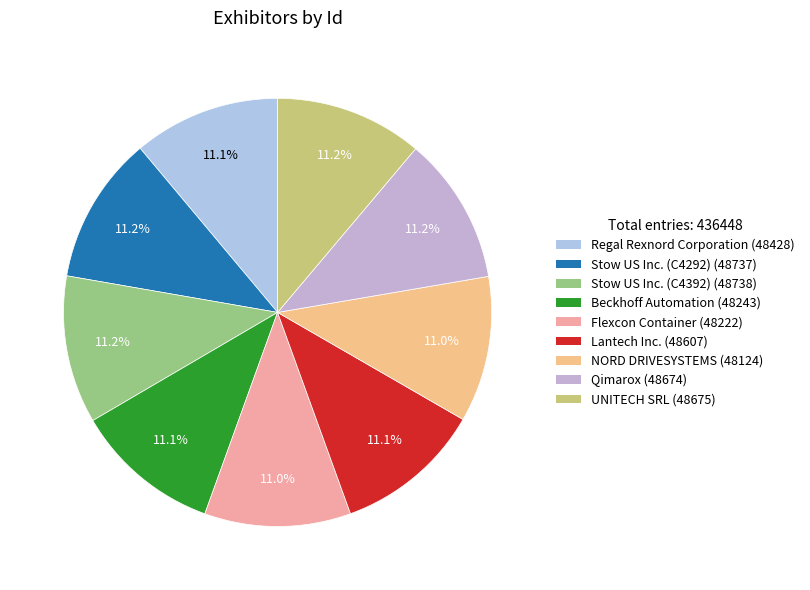

Is there a majority slice in this chart?

No